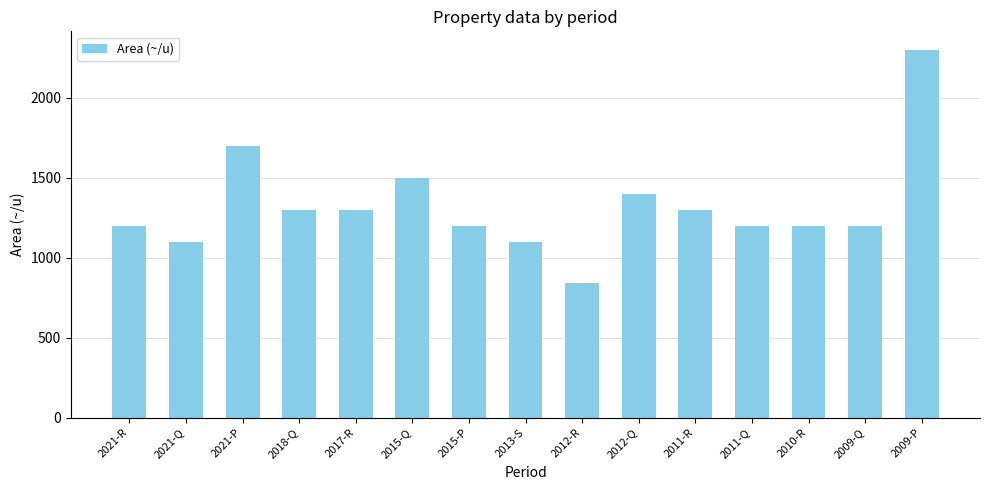

Which has a higher value, 2011-Q or 2012-R?

2011-Q